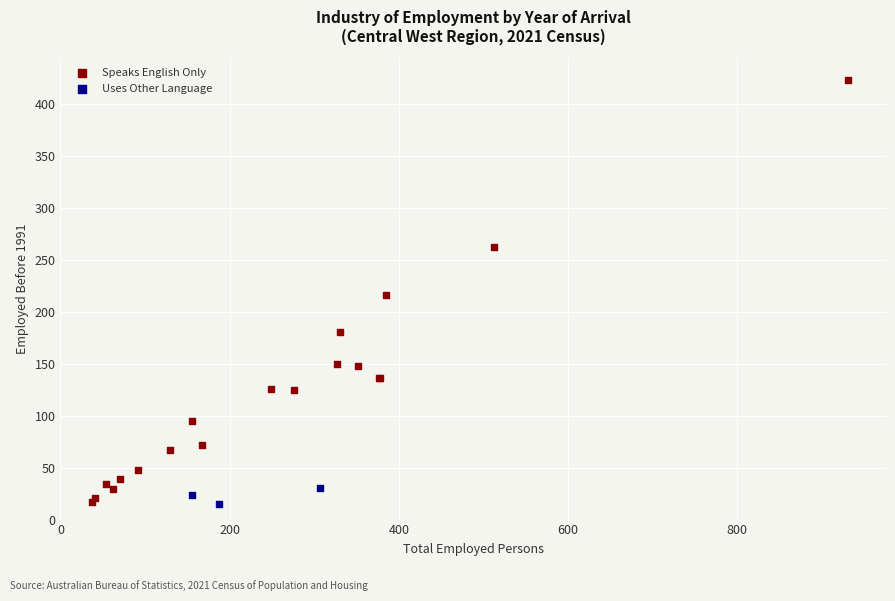

Which series reaches the maximum Y coordinate?

Speaks English Only